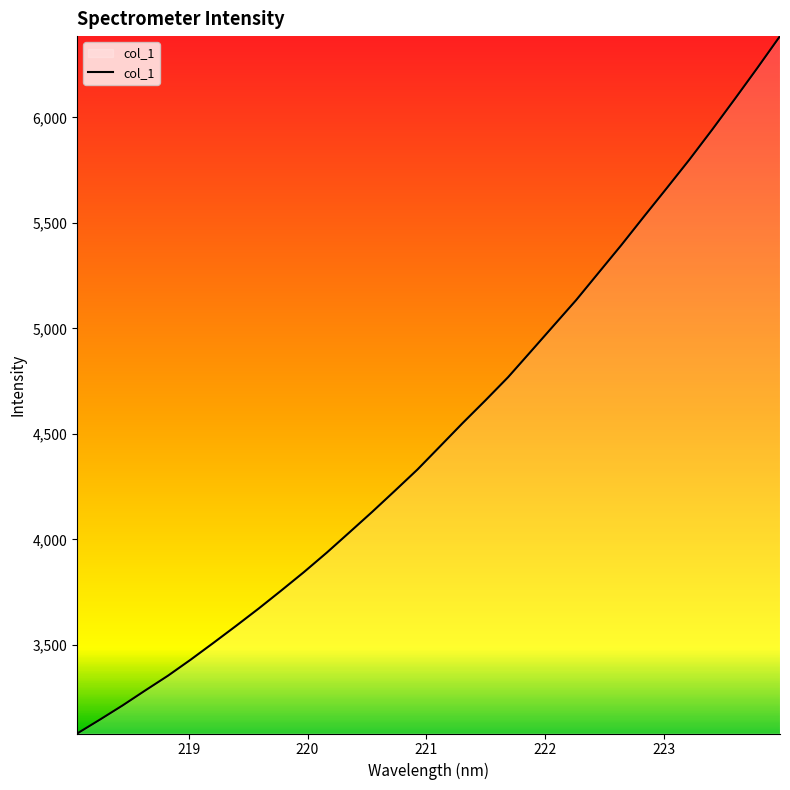

What is the difference between the maximum and minimum values?

3304.1